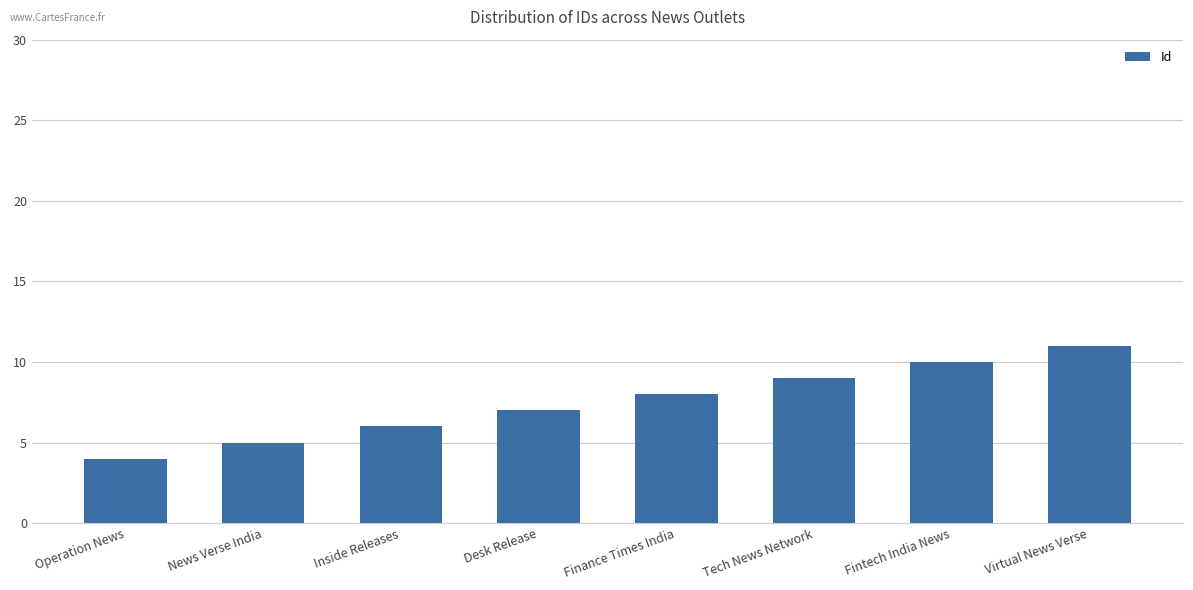

How many bars are there in total?

8